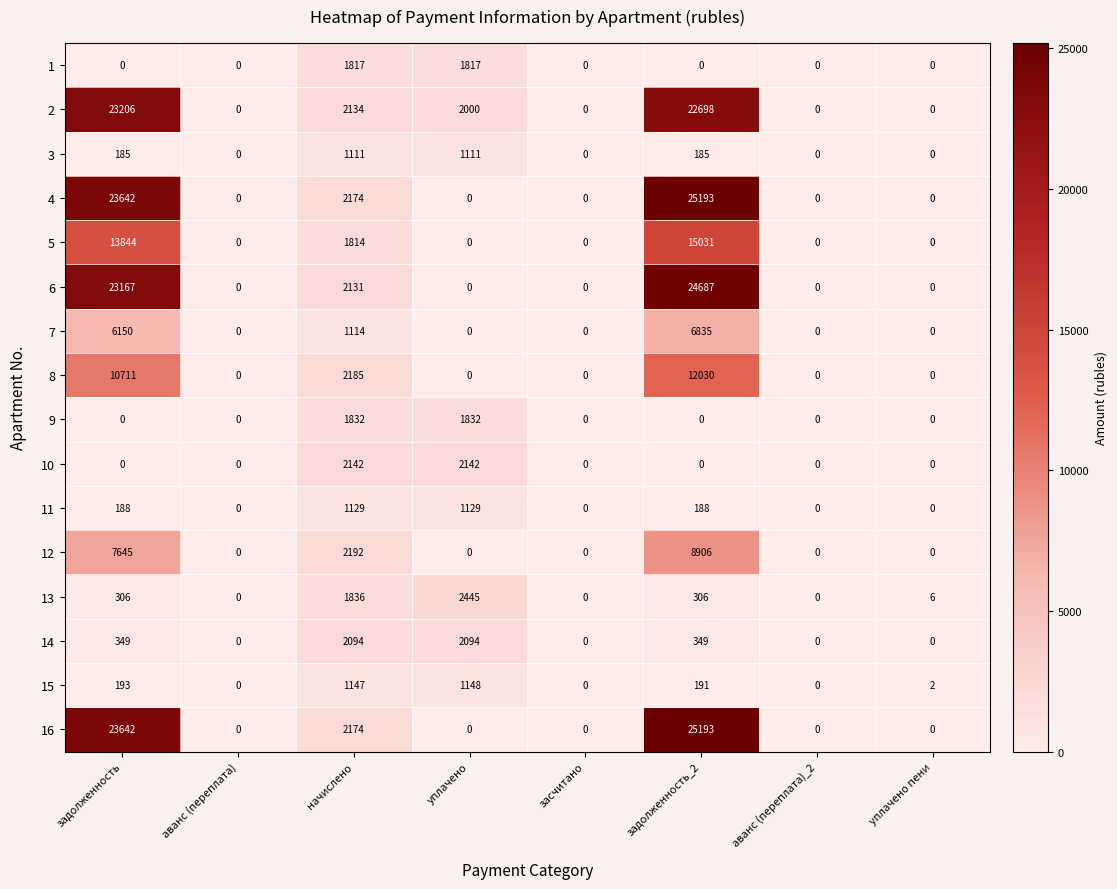

What is the sum of all 16 values?

51009